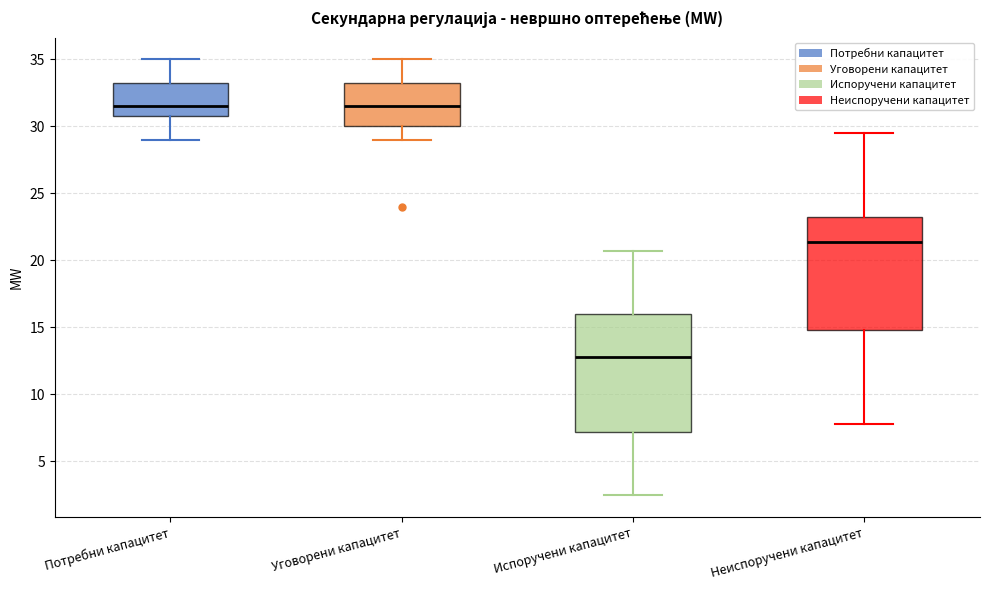

Which box's median line is the lowest?

Испоручени капацитет